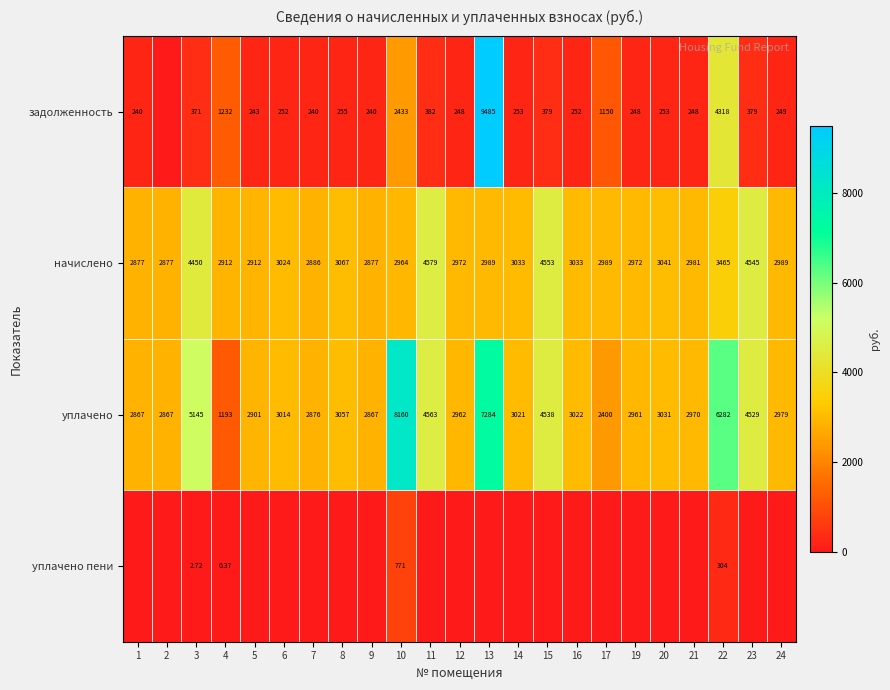

What is the average value of the уплачено series?

3716.9